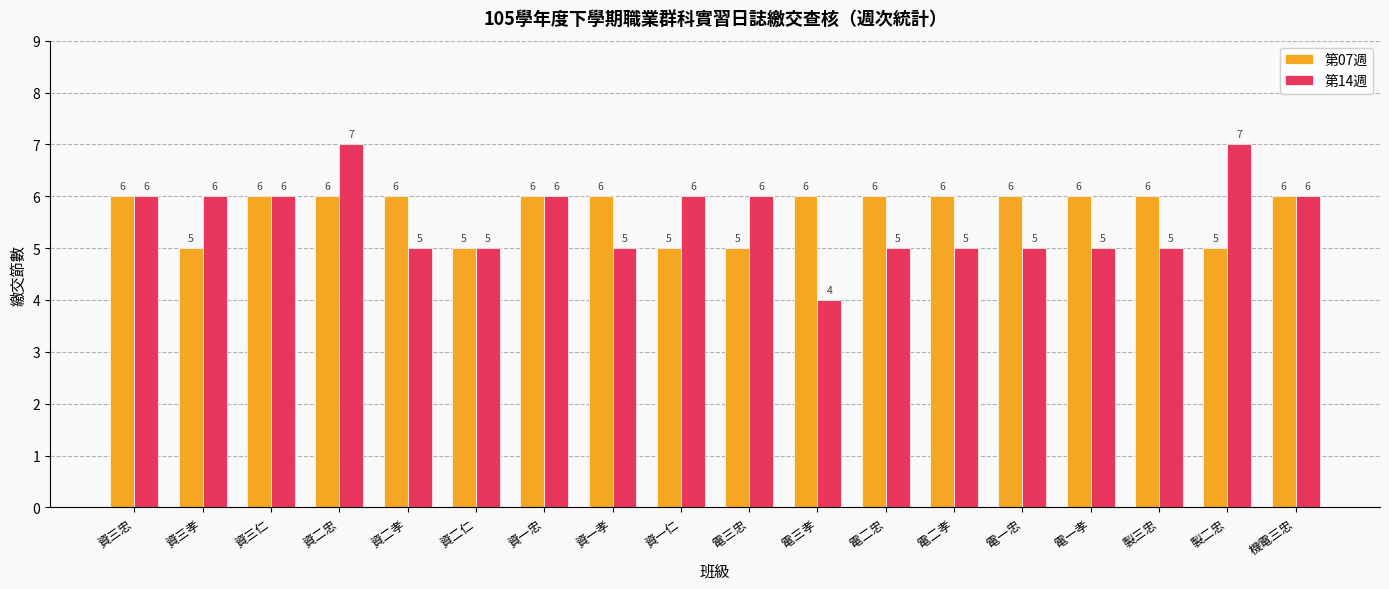

True or false: 第07週 has a value of 6 at 電二孝.

True